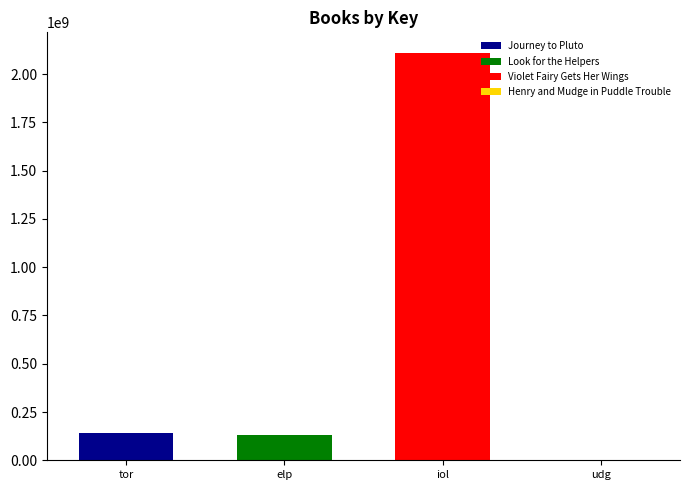

Rank the categories by value from highest to lowest.

Violet Fairy Gets Her Wings, Journey to Pluto, Look for the Helpers, Henry and Mudge in Puddle Trouble